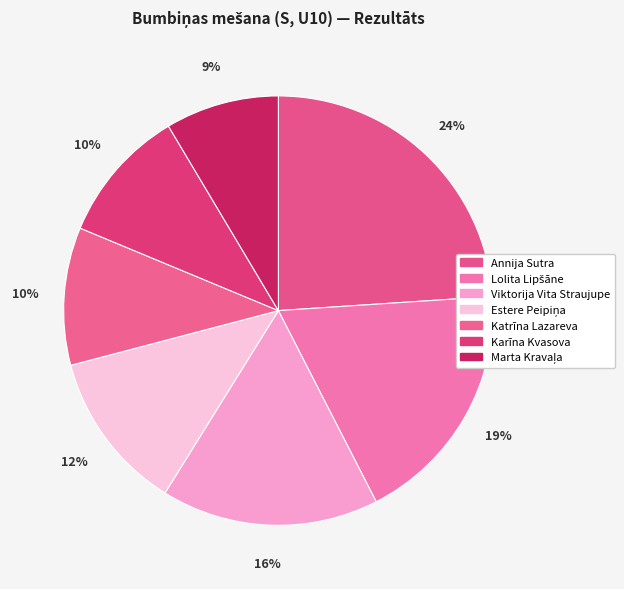

The Viktorija Vita Straujupe slice represents 16% of the pie. True or false?

True